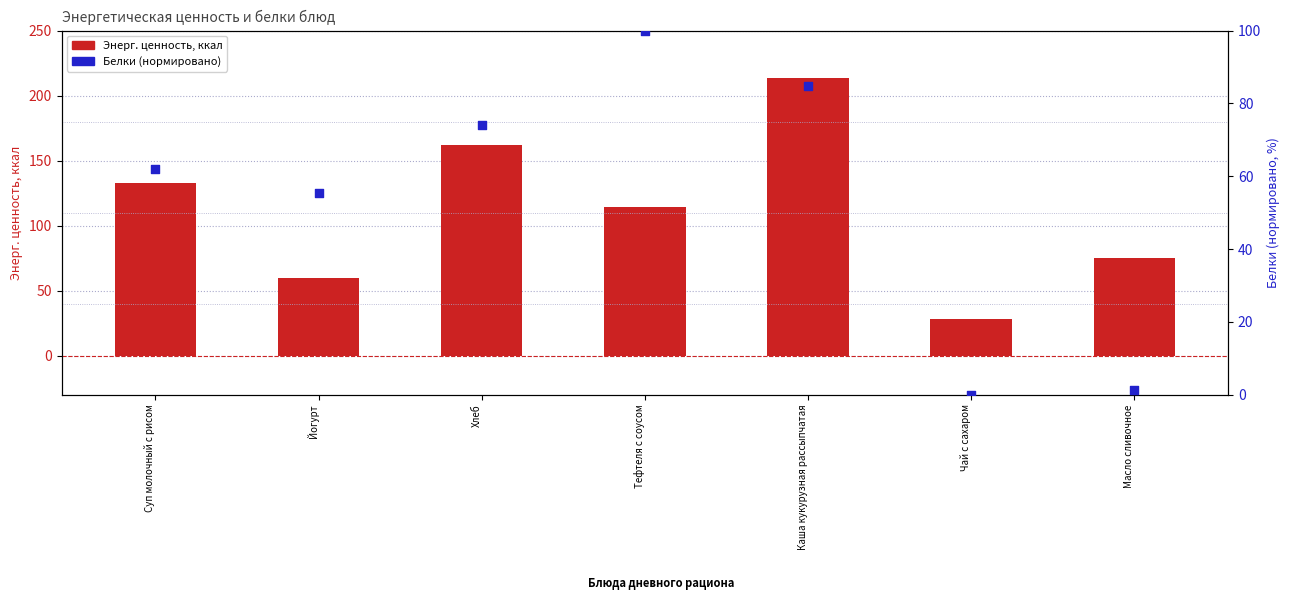

Which series has the largest Y range (max minus min)?

Энерг. ценность, ккал